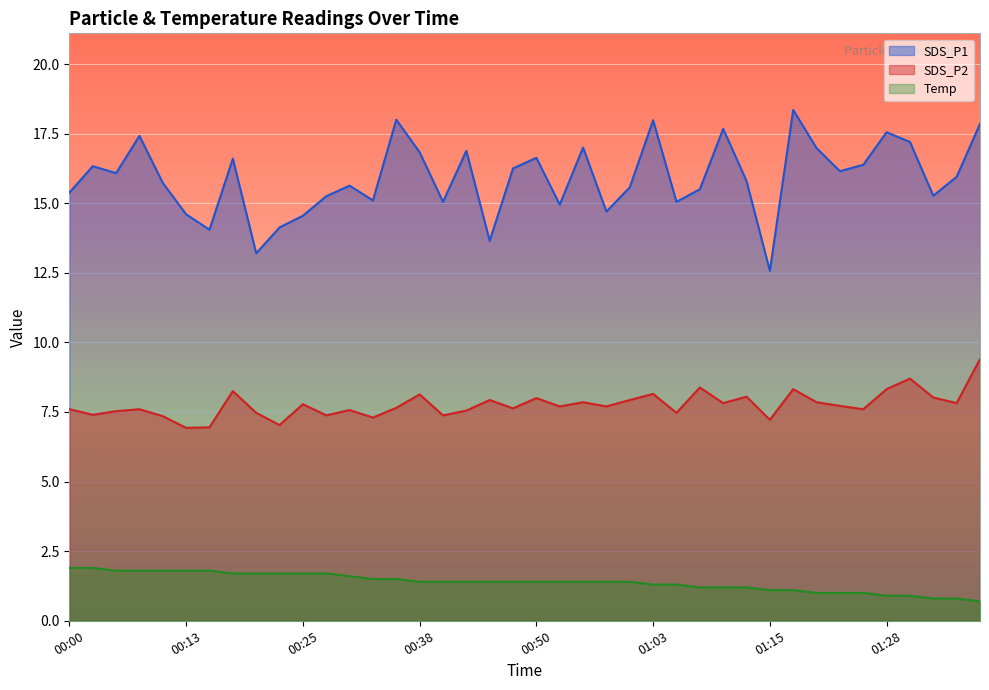

Reading right to left, transcribe all the data shown in this chart.

SDS_P1: 17.9	15.9	15.3	17.2	17.6	16.4	16.1	17.0	18.4	12.6	15.8	17.7	15.5	15.1	18.0	15.6	14.7	17.0	14.9	16.6	16.2	13.7	16.9	15.1	16.8	18.0	15.1	15.6	15.2	14.6	14.1	13.2	16.6	14.1	14.6	15.7	17.4	16.1	16.3	15.4
SDS_P2: 9.4	7.8	8.0	8.7	8.3	7.6	7.7	7.8	8.3	7.2	8.1	7.8	8.4	7.5	8.2	7.9	7.7	7.8	7.7	8.0	7.6	7.9	7.5	7.4	8.1	7.7	7.3	7.6	7.4	7.8	7.0	7.5	8.2	7.0	6.9	7.3	7.6	7.5	7.4	7.6
Temp: 0.7	0.8	0.8	0.9	0.9	1.0	1.0	1.0	1.1	1.1	1.2	1.2	1.2	1.3	1.3	1.4	1.4	1.4	1.4	1.4	1.4	1.4	1.4	1.4	1.4	1.5	1.5	1.6	1.7	1.7	1.7	1.7	1.7	1.8	1.8	1.8	1.8	1.8	1.9	1.9